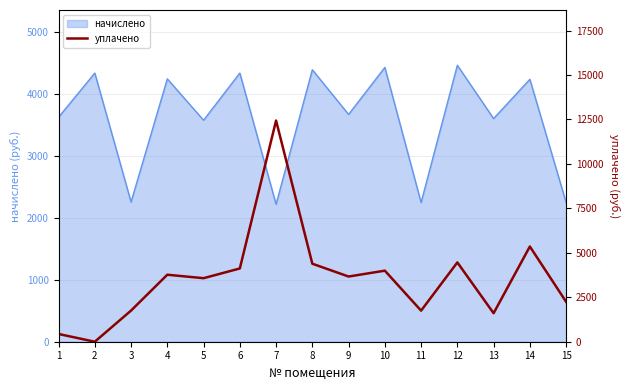

Approximately how many times larger is the value at 6 compared to 15?

1.8